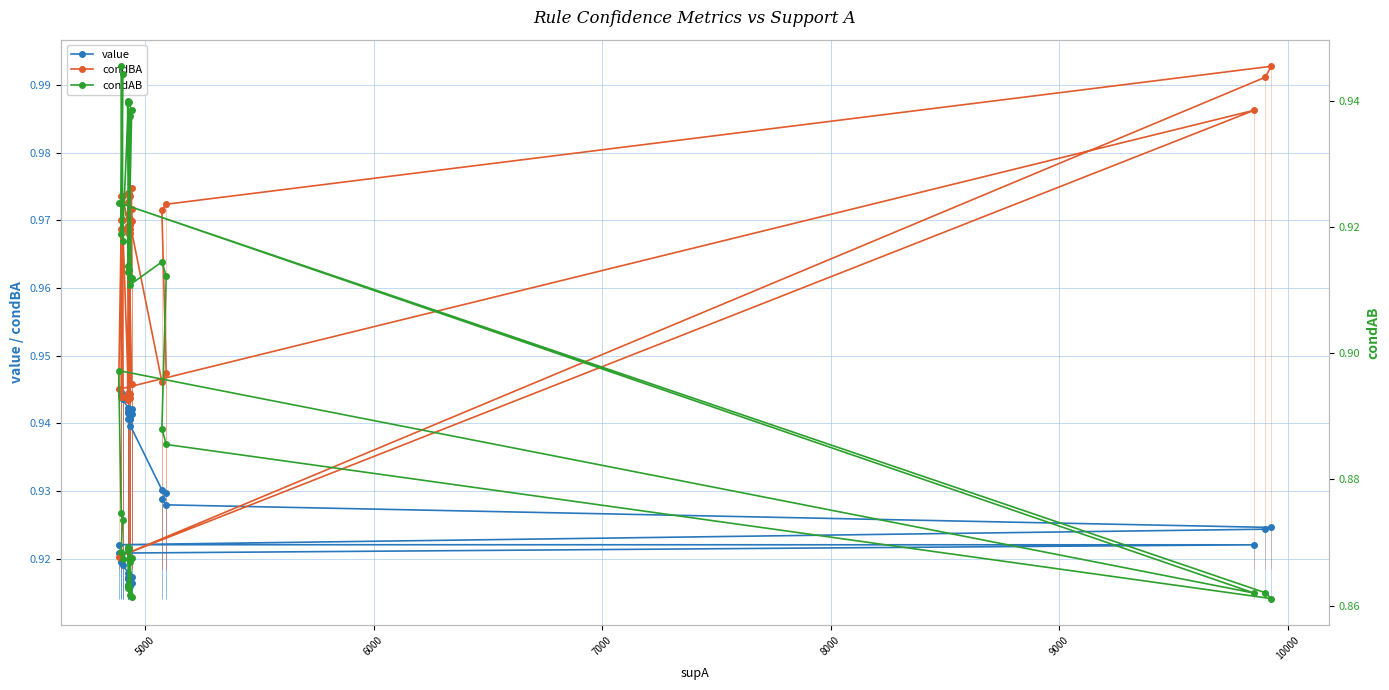

True or false: condAB and value intersect in this chart.

True